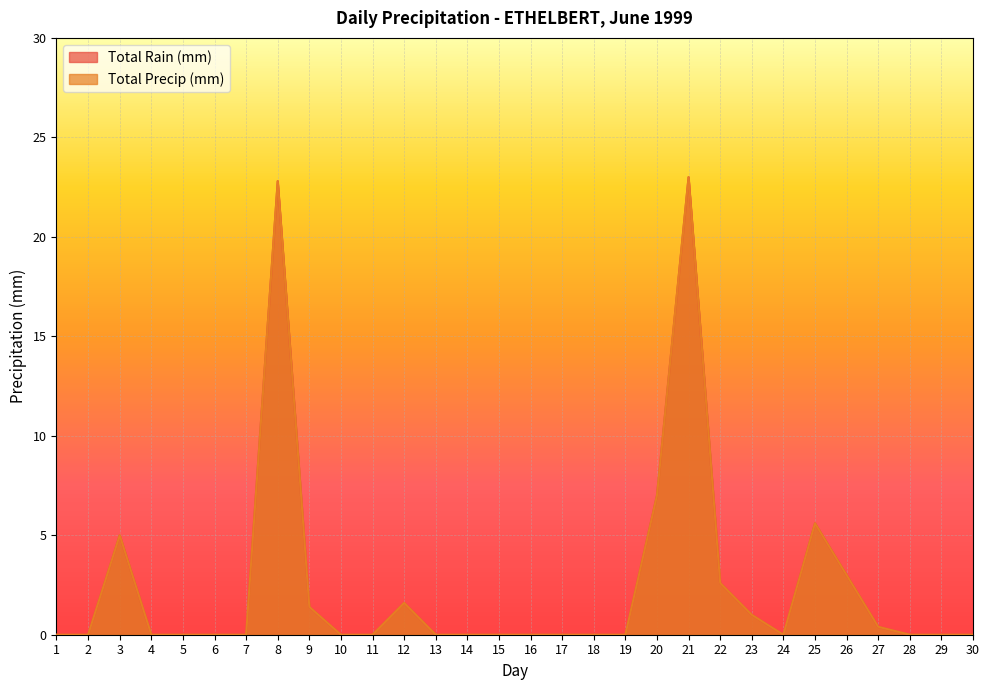

Reading right to left, list all the values displayed in this chart.

Total Rain (mm): 0.0	0.0	0.0	0.4	3.0	5.6	0.0	1.0	2.6	23.0	7.0	0.0	0.0	0.0	0.0	0.0	0.0	0.0	1.6	0.0	0.0	1.4	22.8	0.0	0.0	0.0	0.0	5.0	0.0	0.0
Total Precip (mm): 0.0	0.0	0.0	0.4	3.0	5.6	0.0	1.0	2.6	23.0	7.0	0.0	0.0	0.0	0.0	0.0	0.0	0.0	1.6	0.0	0.0	1.4	22.8	0.0	0.0	0.0	0.0	5.0	0.0	0.0